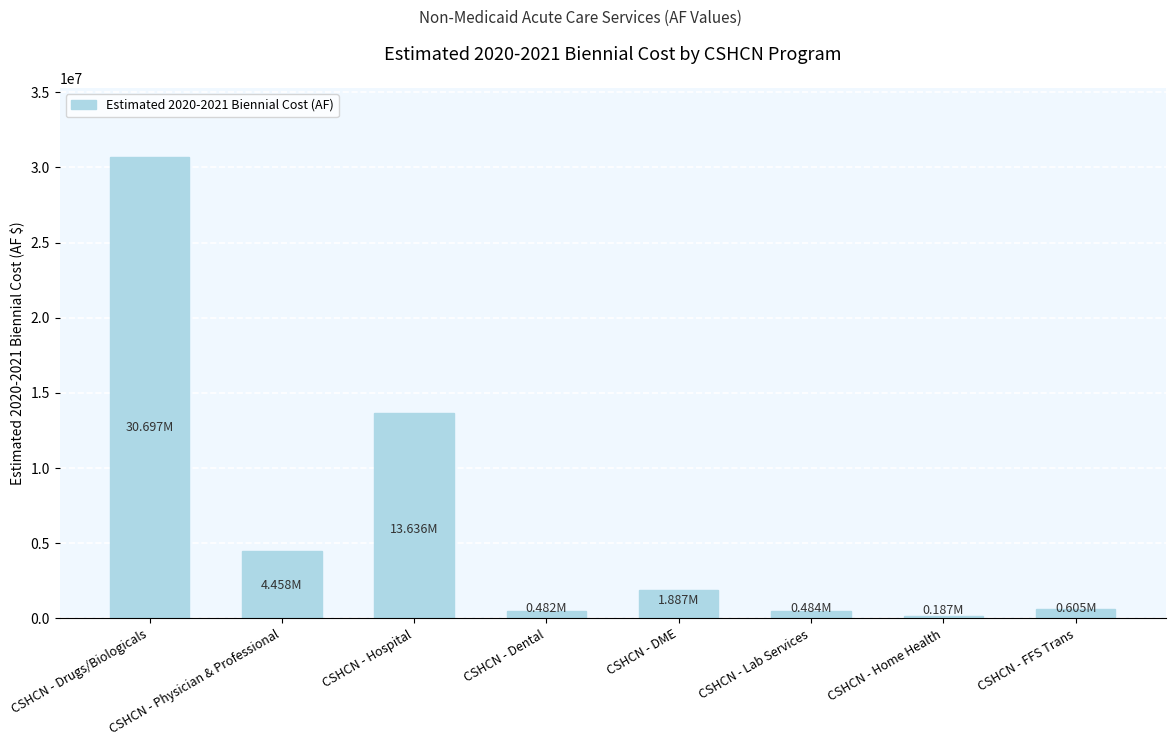

What is the label of the 3rd bar from the right?

CSHCN - Lab Services